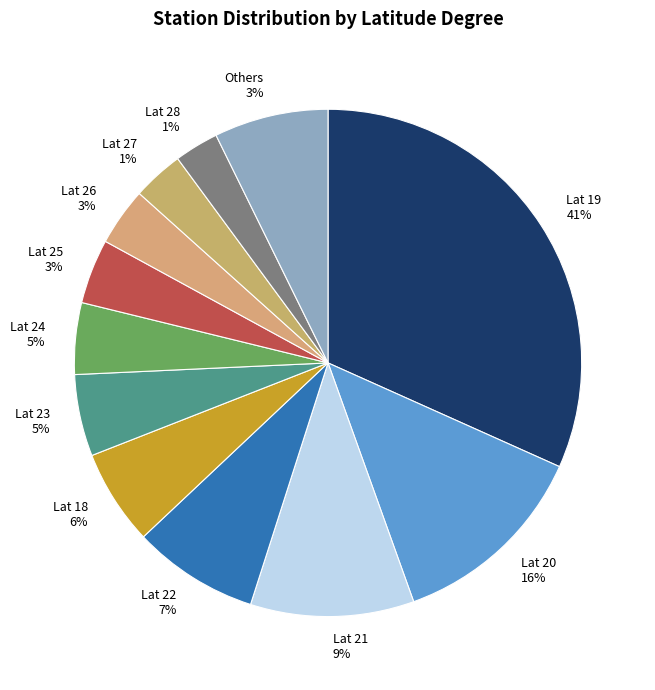

Is it true that 19 is 31% of the pie?

True